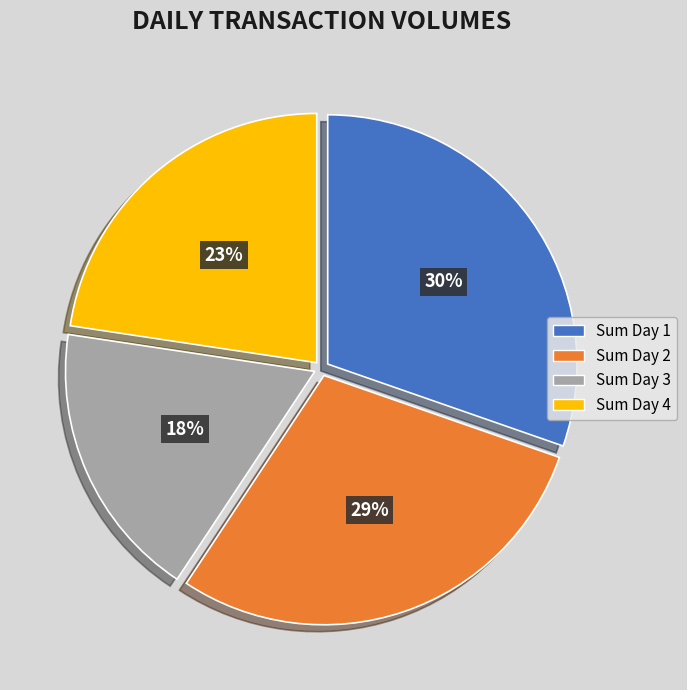

What is the largest slice in the pie chart?

Sum Day 1